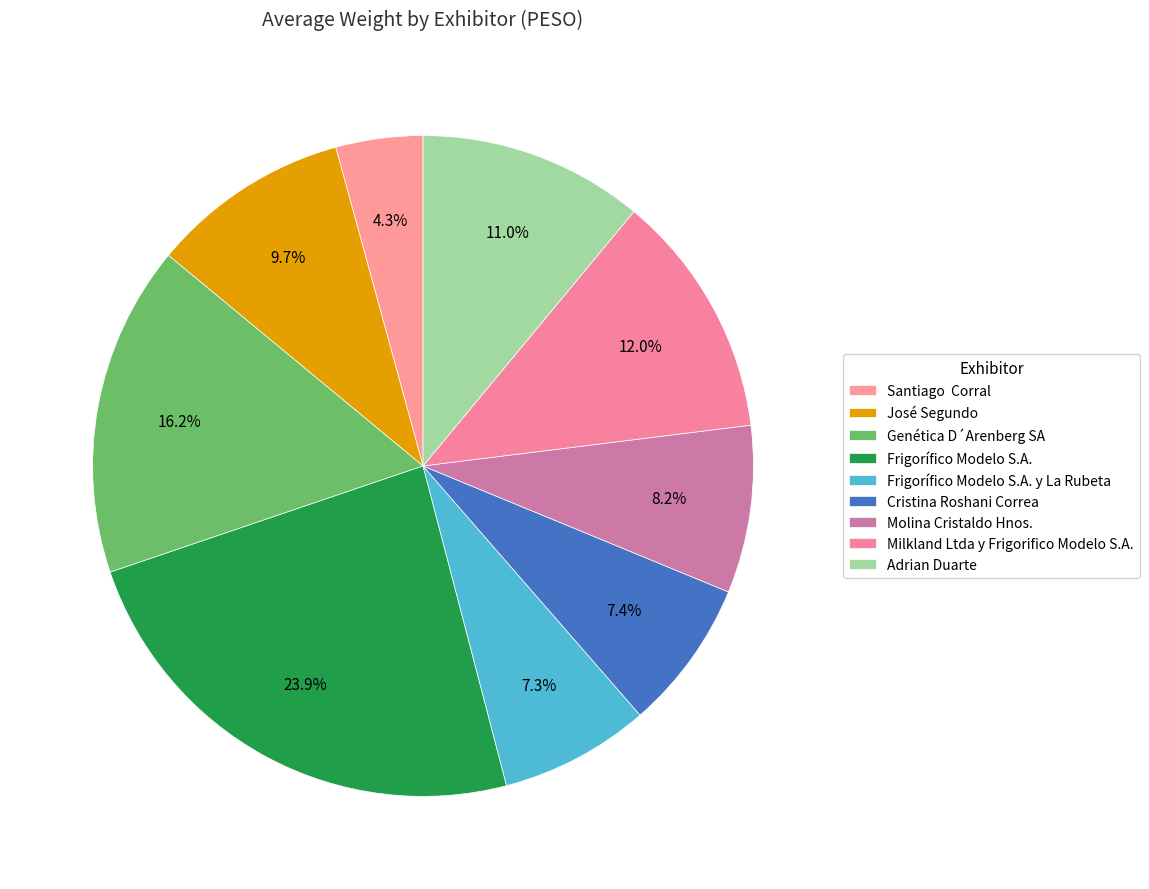

How many segments does this pie chart have?

9